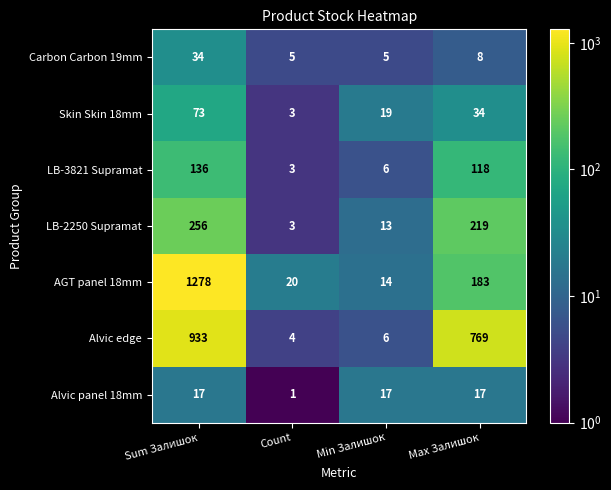

Reading left to right, transcribe all the data shown in this chart.

Carbon Carbon 19mm: 34	5	5	8
Skin Skin 18mm: 73	3	19	34
LB-3821 Supramat: 136	3	6	118
LB-2250 Supramat: 256	3	13	219
AGT panel 18mm: 1278	20	14	183
Alvic edge: 933	4	6	769
Alvic panel 18mm: 17	1	17	17